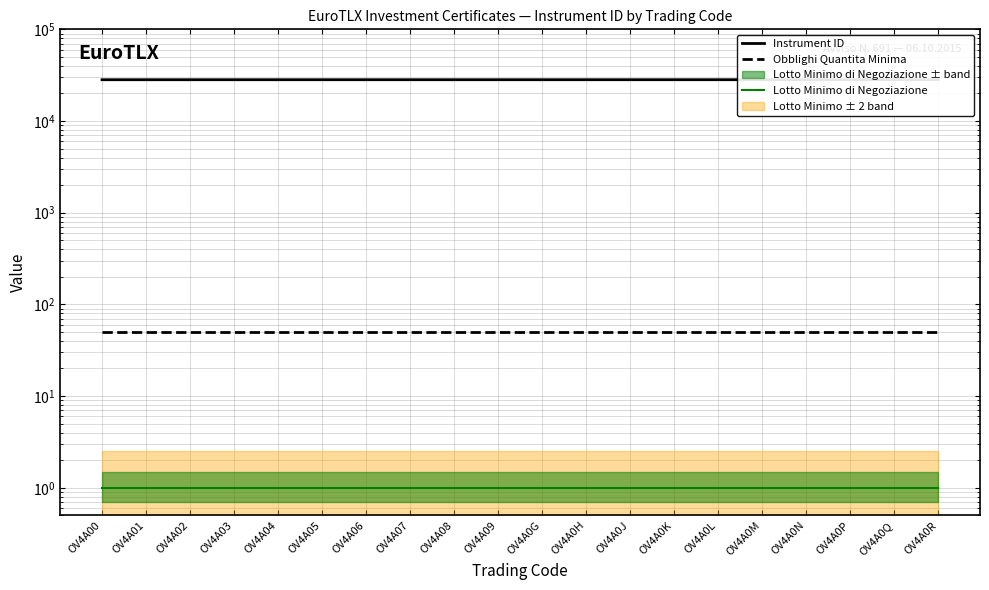

What is the average value of the Lotto Minimo di Negoziazione series?

1